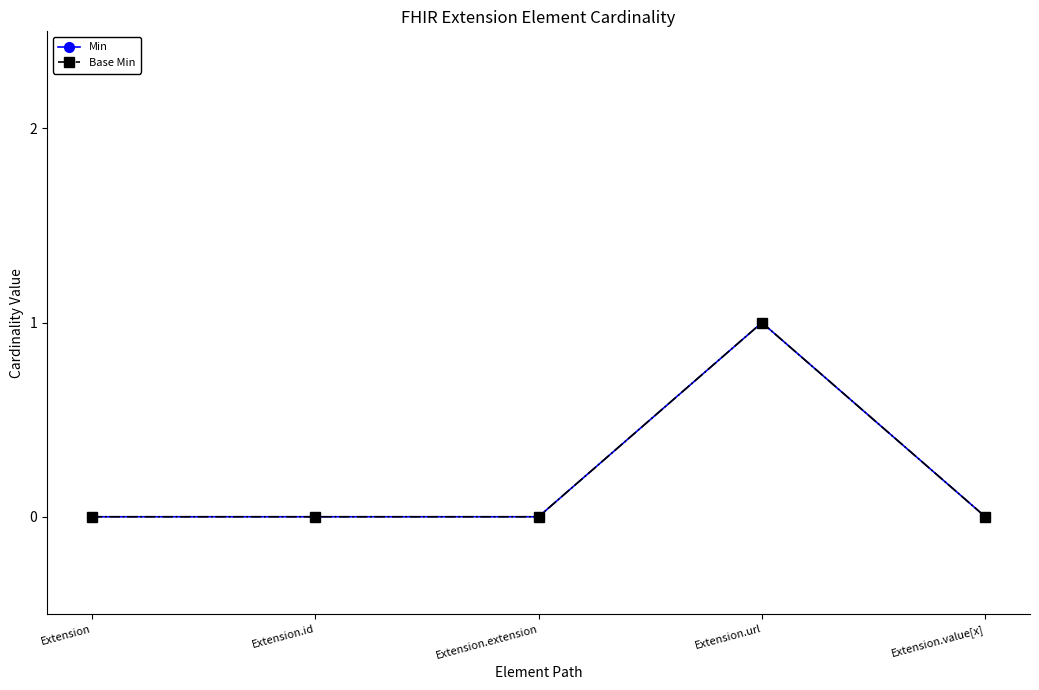

True or false: Base Min and Min intersect in this chart.

False